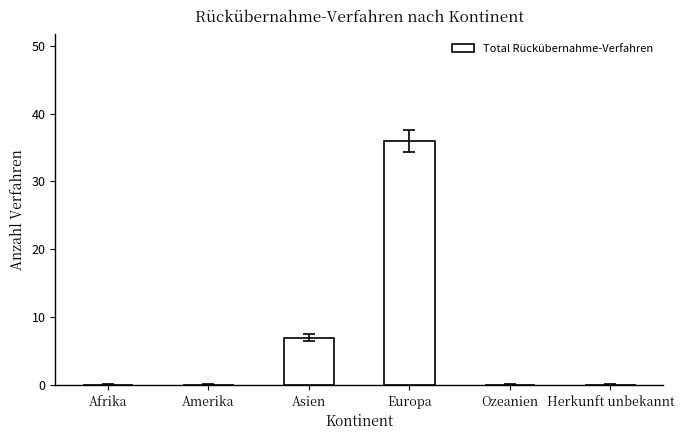

What is the change in value from Amerika to Asien?

+7